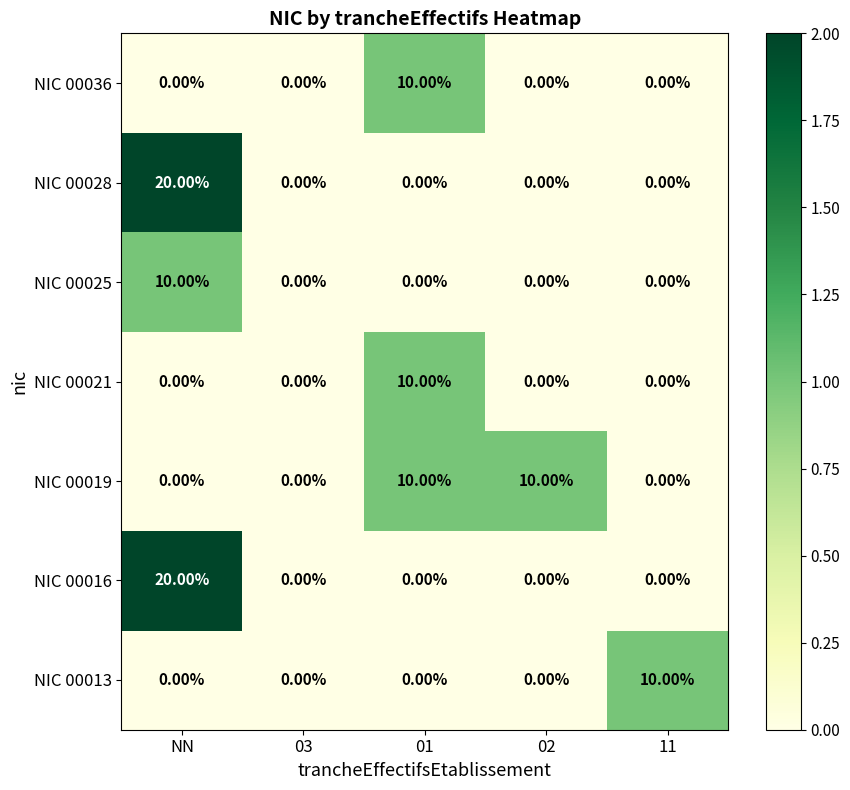

What is the difference between the highest and lowest values at 11?

10